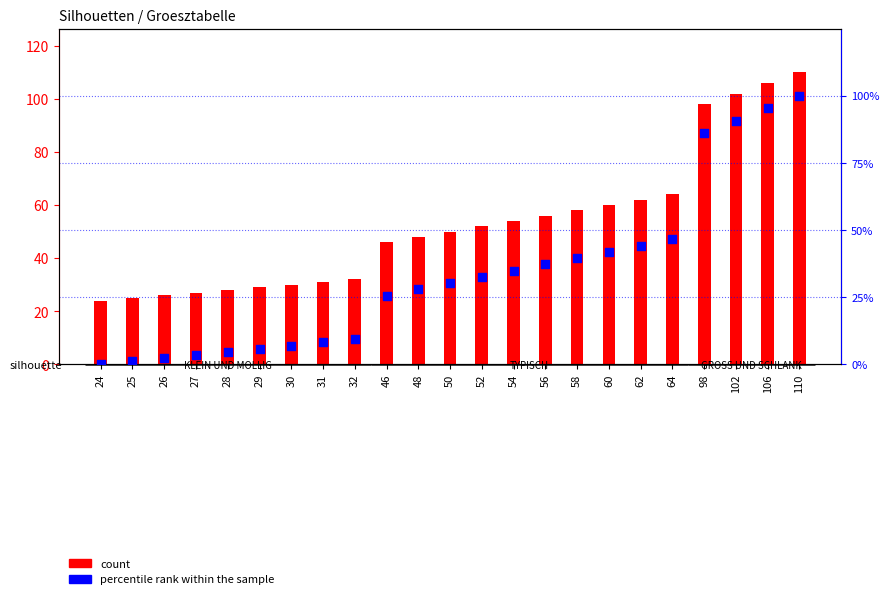

What are all the series names shown in the legend?

count, percentile rank within the sample